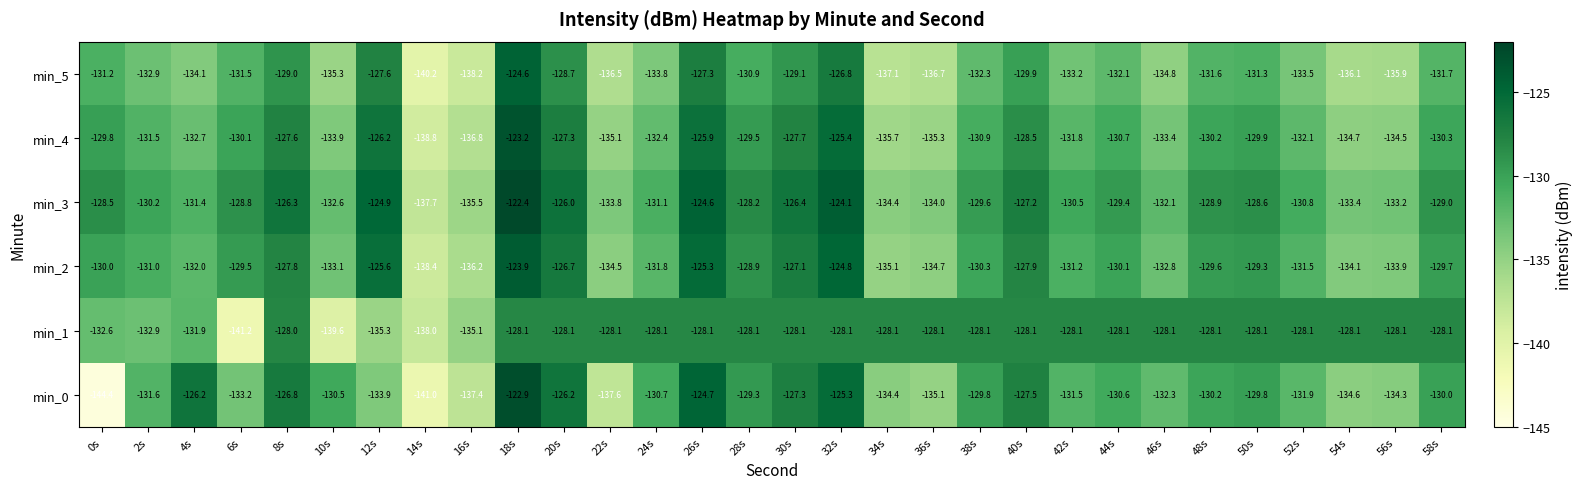

Which series has the widest spread of values?

min_0